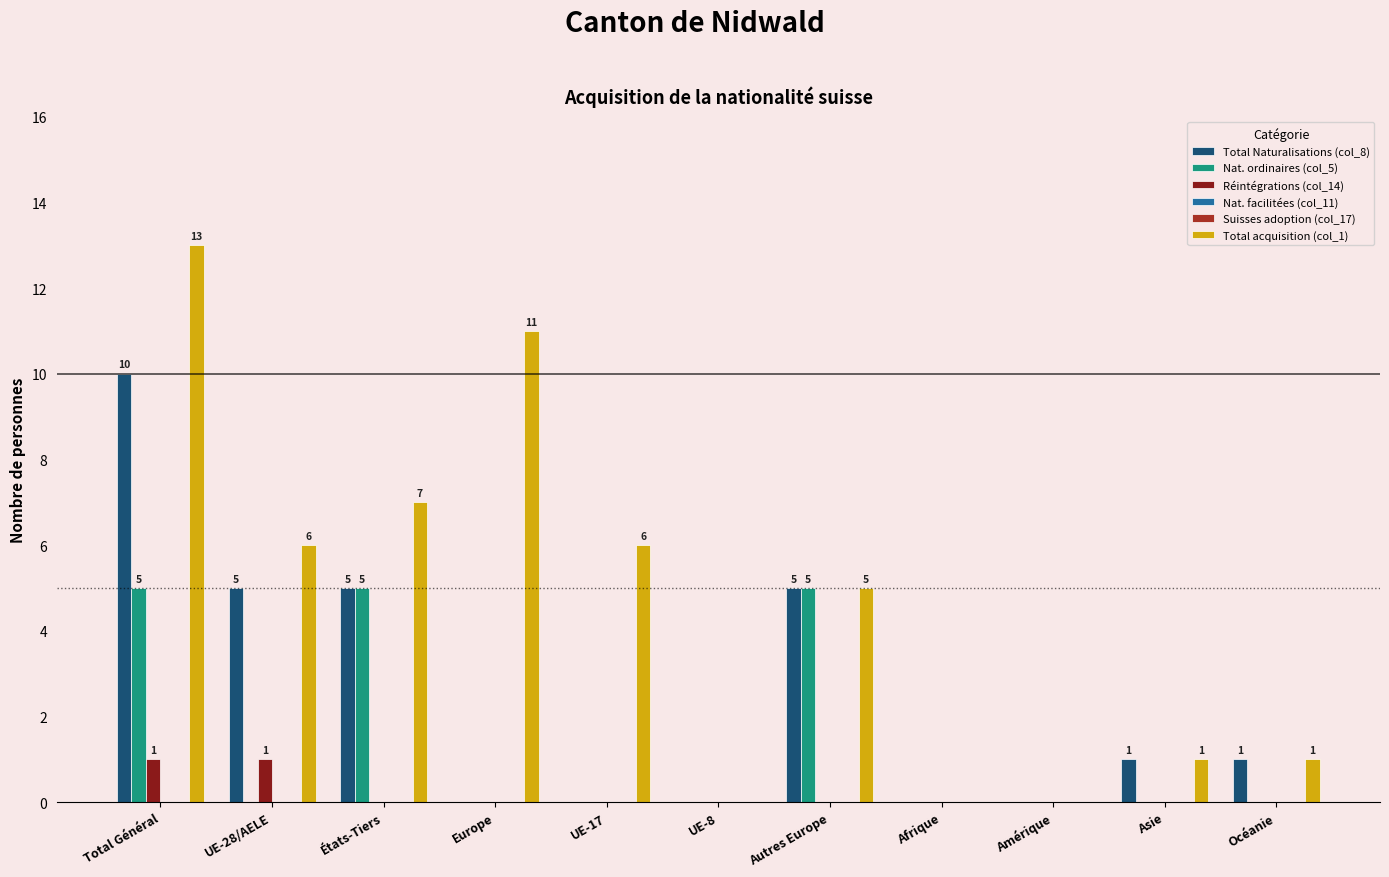

Reading left to right, transcribe all the data shown in this chart.

Total Naturalisations (col_8): Total Général=10	UE-28/AELE=5	États-Tiers=5	Europe=0	UE-17=0	UE-8=0	Autres Europe=5	Afrique=0	Amérique=0	Asie=1	Océanie=1
Nat. ordinaires (col_5): Total Général=5	UE-28/AELE=0	États-Tiers=5	Europe=0	UE-17=0	UE-8=0	Autres Europe=5	Afrique=0	Amérique=0	Asie=0	Océanie=0
Réintégrations (col_14): Total Général=1	UE-28/AELE=1	États-Tiers=0	Europe=0	UE-17=0	UE-8=0	Autres Europe=0	Afrique=0	Amérique=0	Asie=0	Océanie=0
Nat. facilitées (col_11): Total Général=0	UE-28/AELE=0	États-Tiers=0	Europe=0	UE-17=0	UE-8=0	Autres Europe=0	Afrique=0	Amérique=0	Asie=0	Océanie=0
Suisses adoption (col_17): Total Général=0	UE-28/AELE=0	États-Tiers=0	Europe=0	UE-17=0	UE-8=0	Autres Europe=0	Afrique=0	Amérique=0	Asie=0	Océanie=0
Total acquisition (col_1): Total Général=13	UE-28/AELE=6	États-Tiers=7	Europe=11	UE-17=6	UE-8=0	Autres Europe=5	Afrique=0	Amérique=0	Asie=1	Océanie=1